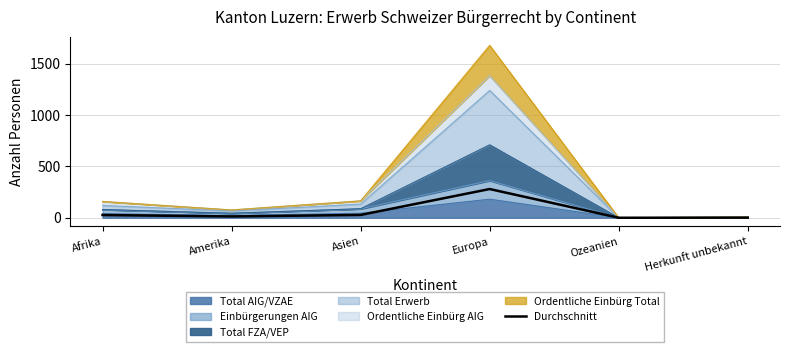

Reading left to right, what are all the values shown in this chart?

Afrika=26.5	Amerika=12.7	Asien=27.5	Europa=280.0	Ozeanien=0.0	Herkunft unbekannt=1.2